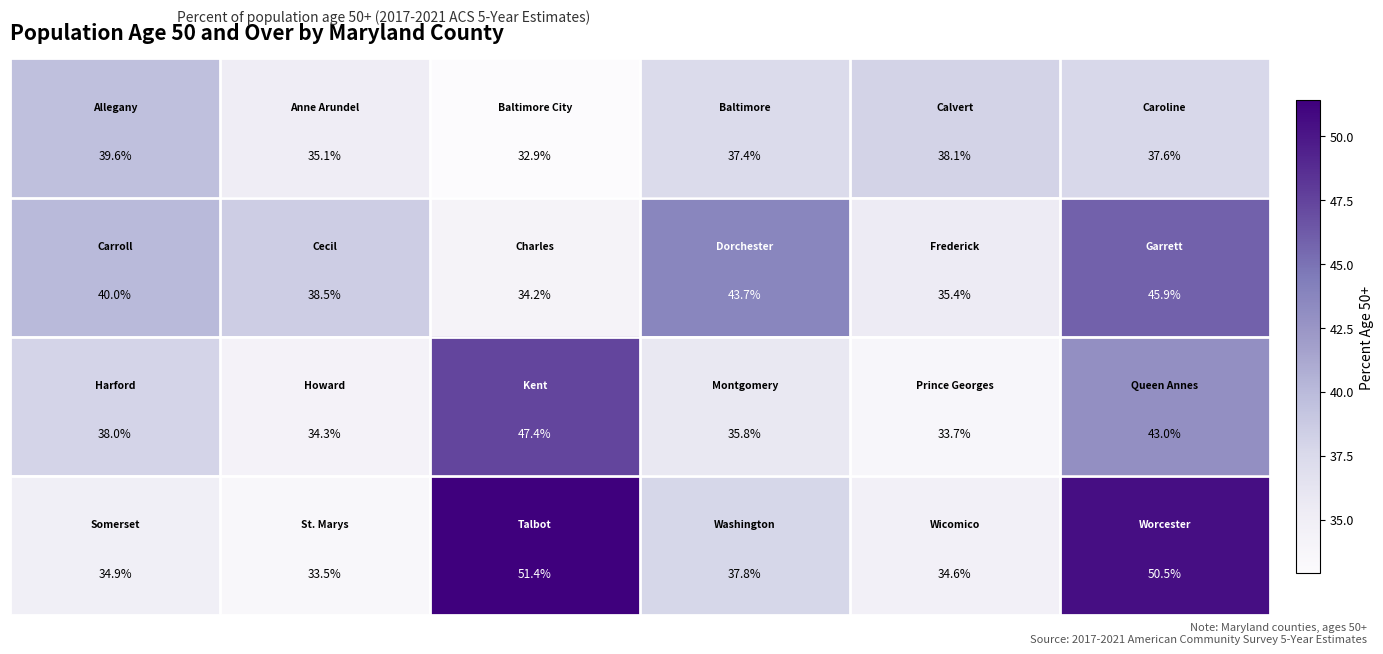

At how many categories does at least one series exceed 39?

4